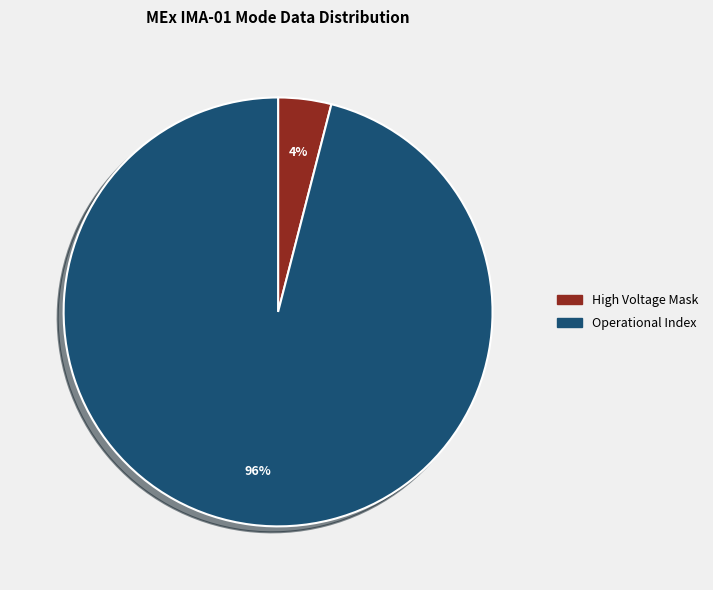

To the nearest percent, what is the difference between the largest and smallest slice percentages?

92%